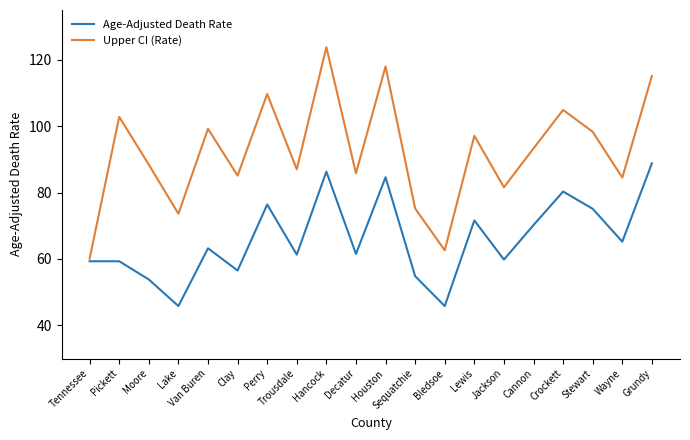

Is the value of Upper CI (Rate) at Clay greater than the value of Age-Adjusted Death Rate at Trousdale?

Yes